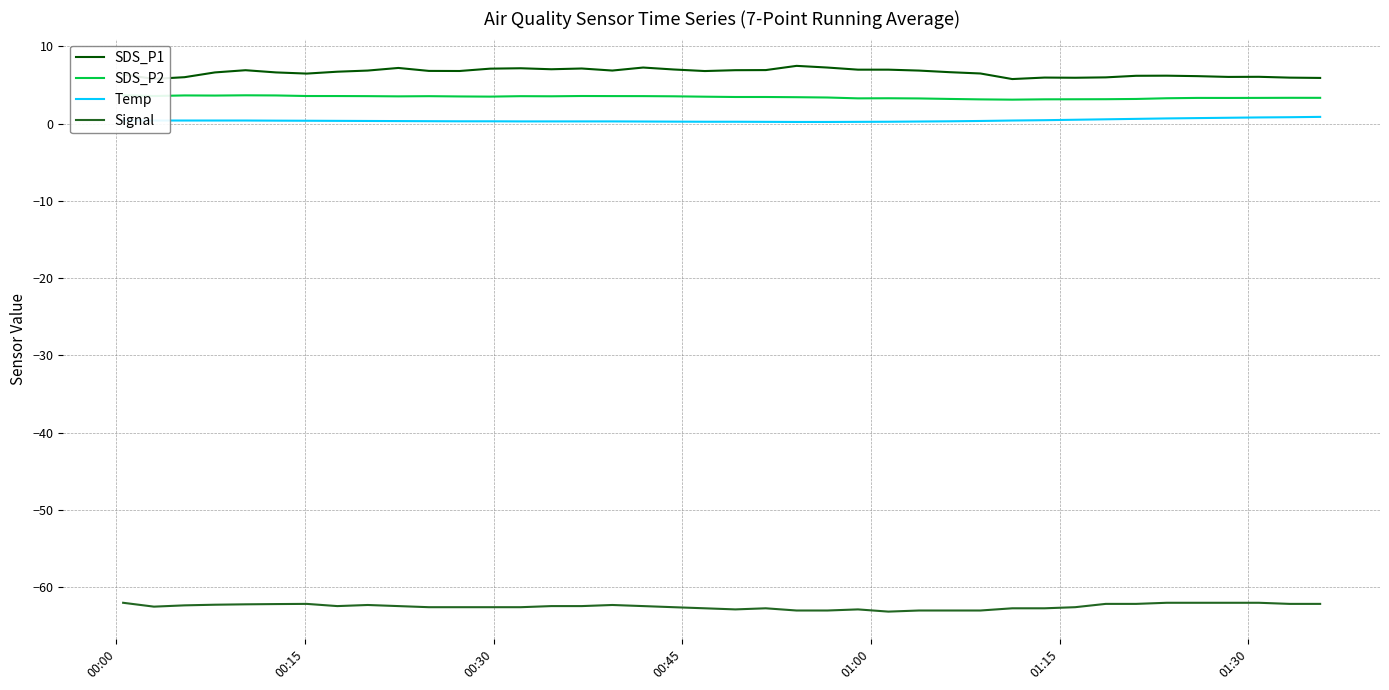

What is the maximum value for SDS_P1?

7.5